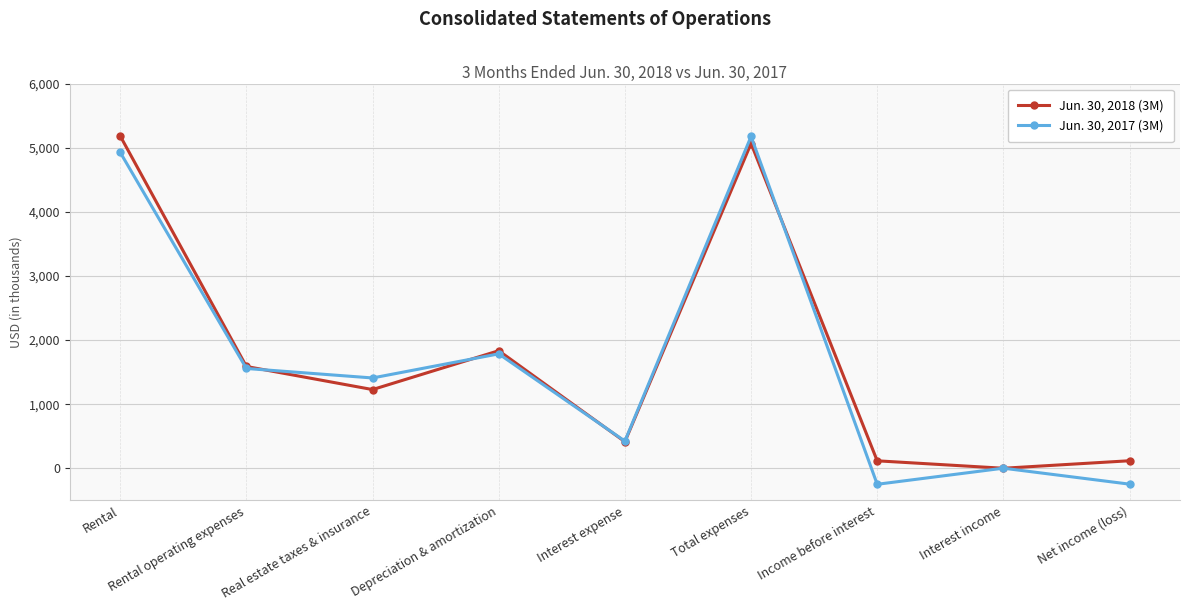

Rank the series by their maximum value, from lowest to highest.

Jun. 30, 2017 (3M), Jun. 30, 2018 (3M)